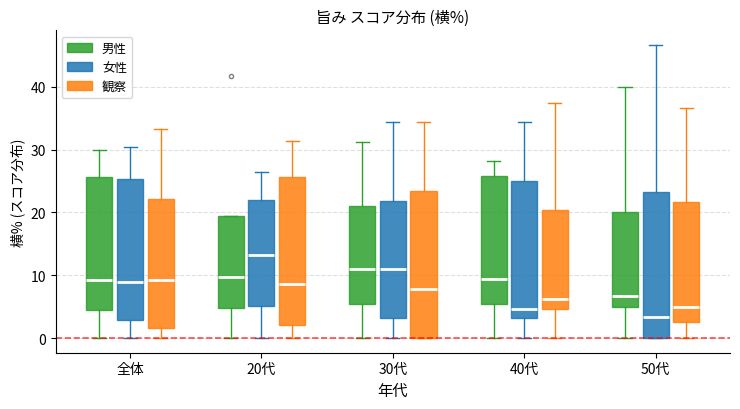

Which box's median line is the highest?

20代 (女性)